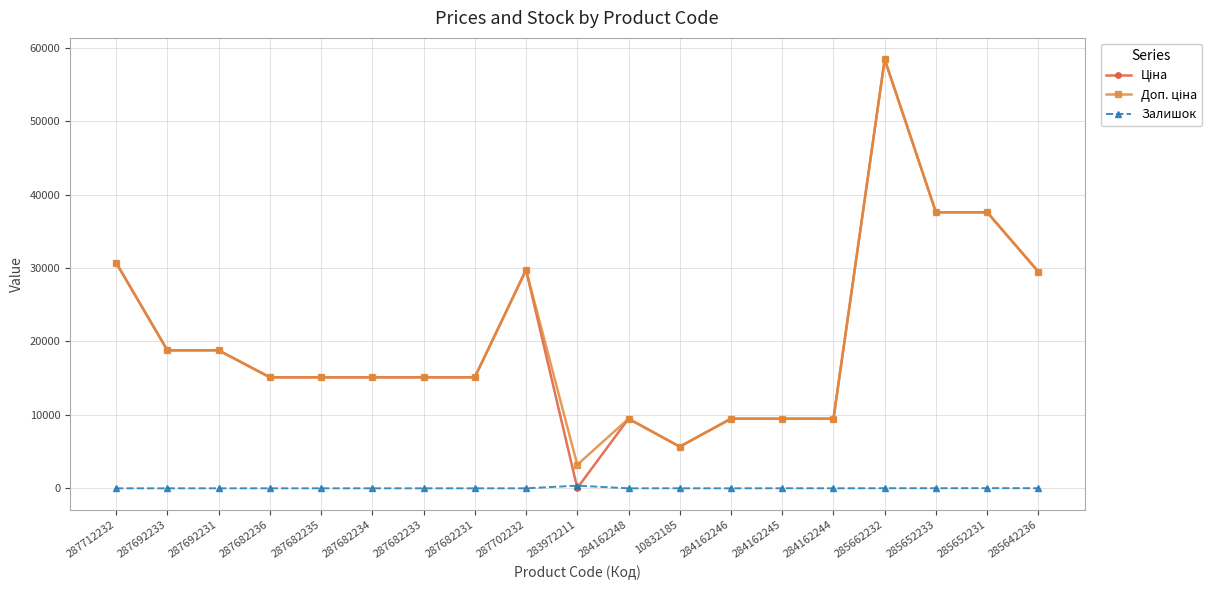

Which label corresponds to the largest value in the chart?

285662232